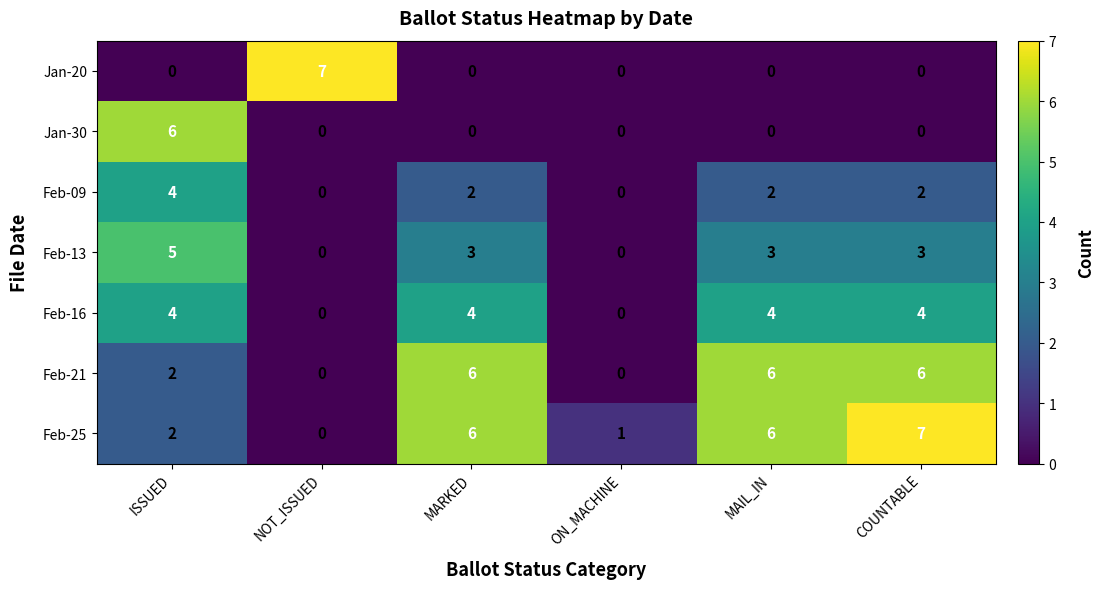

Between ISSUED and COUNTABLE, which series saw the biggest shift?

Jan-30